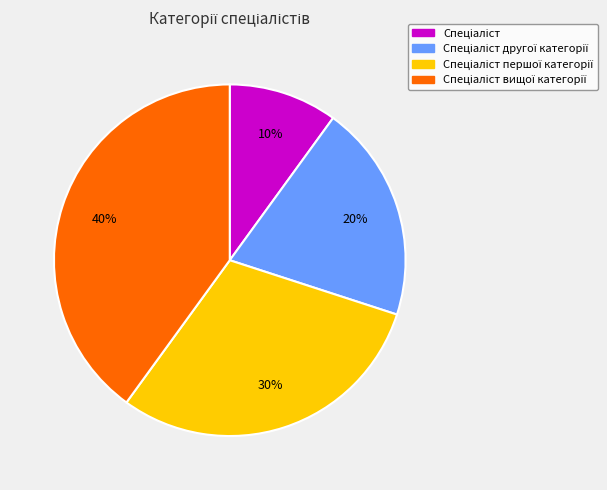

Does any single category account for the majority?

No